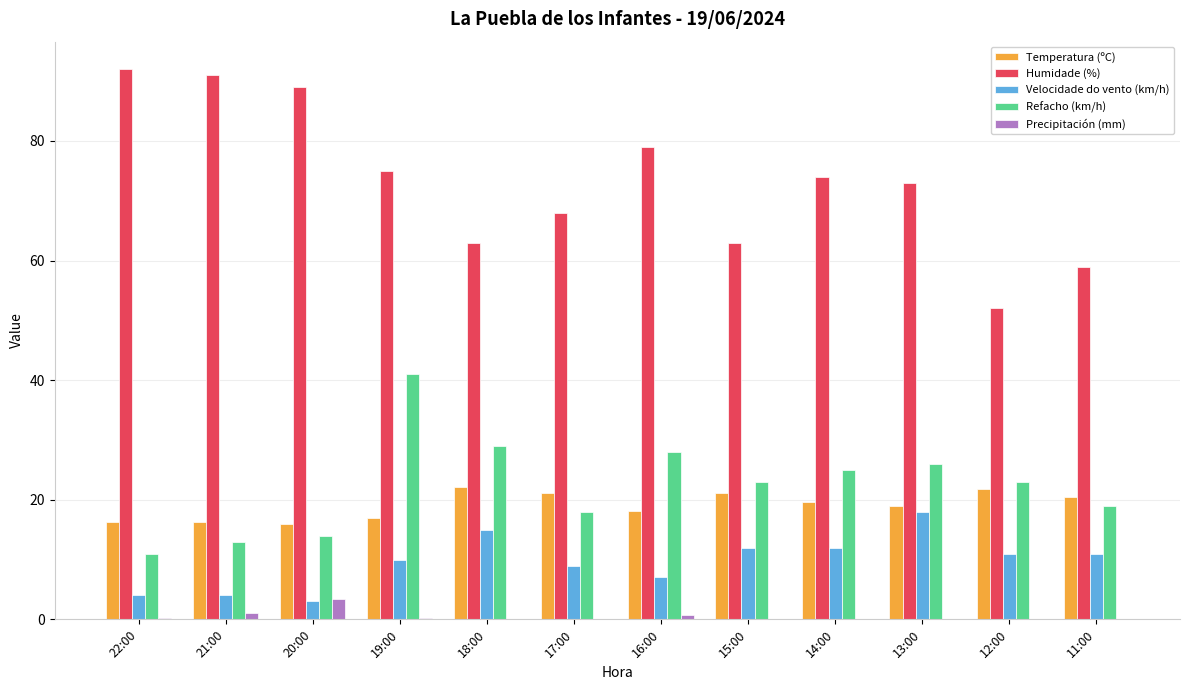

Which series has the largest total across all categories?

Humidade (%)